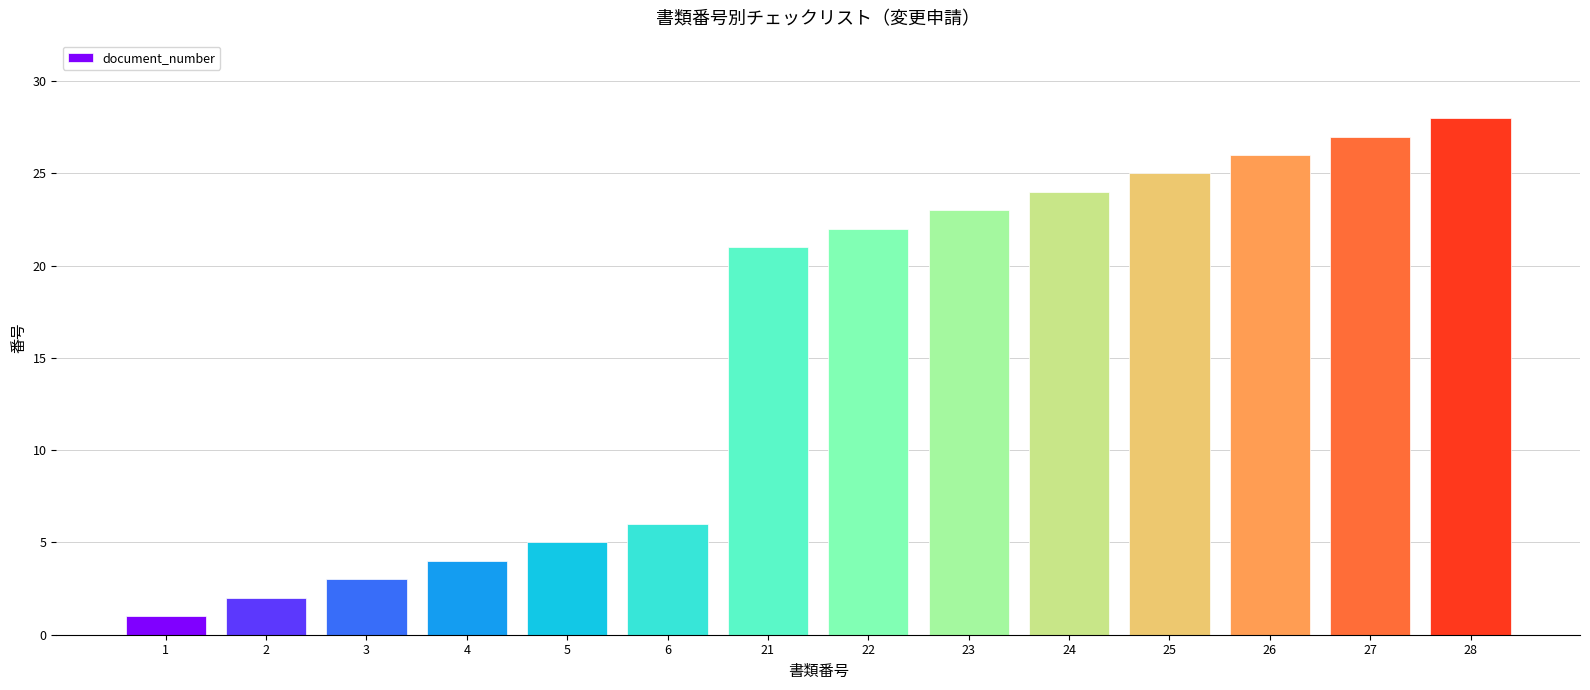

Reading left to right, what are all the values shown in this chart?

1=1	2=2	3=3	4=4	5=5	6=6	21=21	22=22	23=23	24=24	25=25	26=26	27=27	28=28